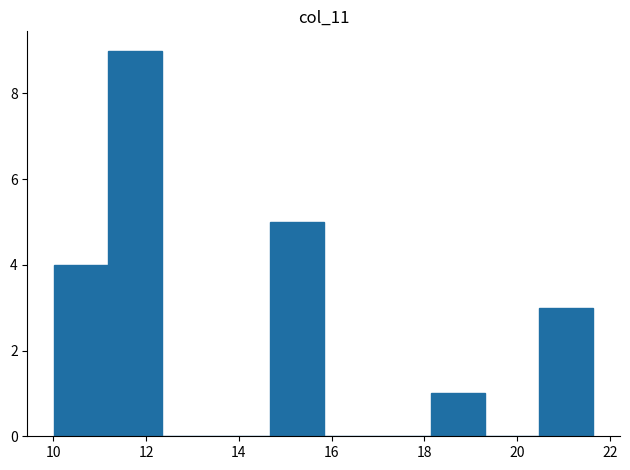

Reading left to right, list every bar in this chart as the range it spans on the x-axis followed by its height. Neither the bar edges nor the heights are printed on the chart, so give them approximately, as read against the axes.

10.0 to 11.2: 4
11.2 to 12.4: 9
12.4 to 13.6: 0
13.6 to 14.6: 0
14.6 to 15.8: 5
15.8 to 17.0: 0
17.0 to 18.2: 0
18.2 to 19.4: 1
19.4 to 20.4: 0
20.4 to 21.6: 3